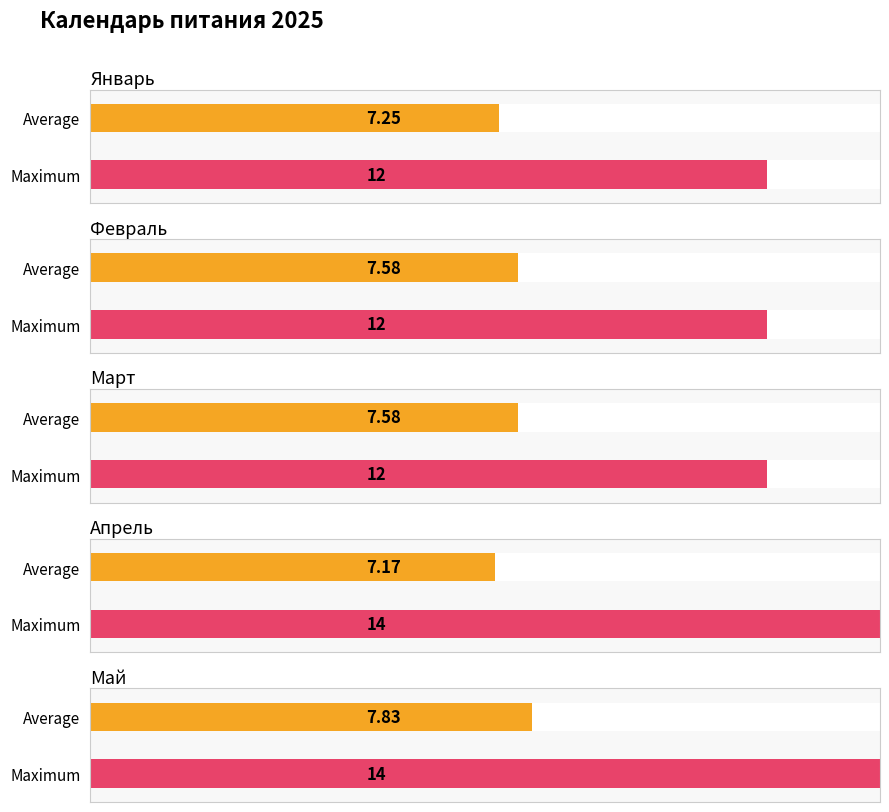

What is the difference between the январь values at март and 8?

8